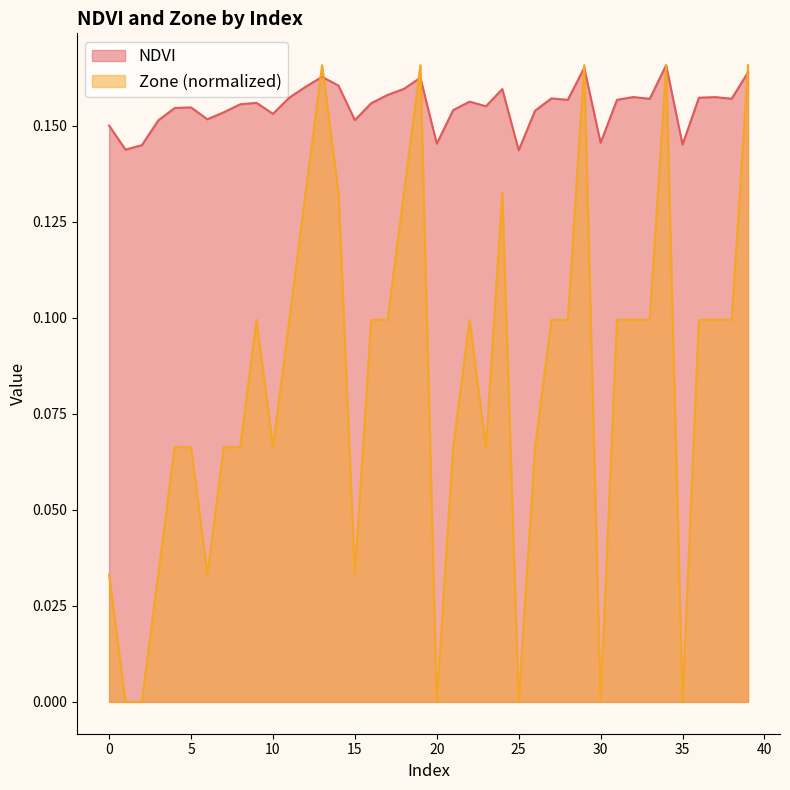

At which category is the sum across all series the highest?

34